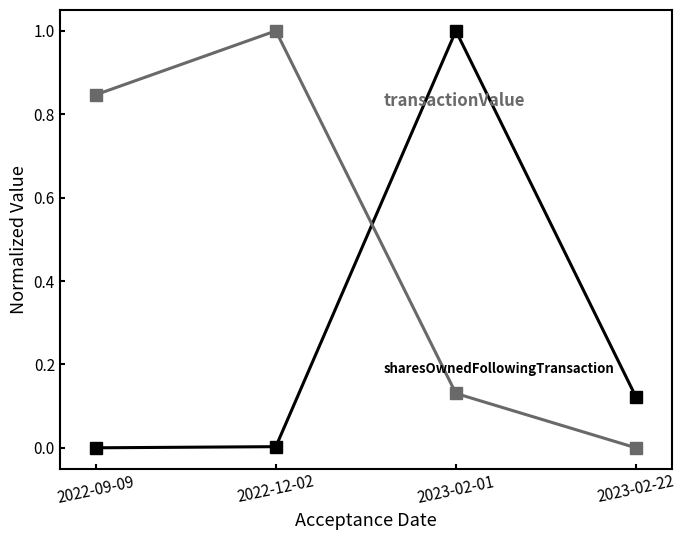

What is the spread (max minus min) of values at 2023-02-01?

0.9